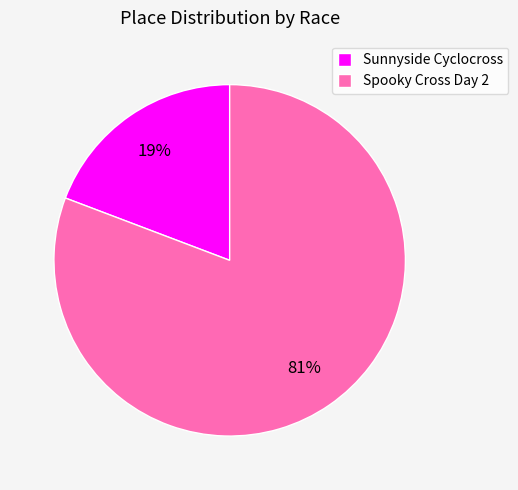

Which slice is the smallest?

Sunnyside Cyclocross